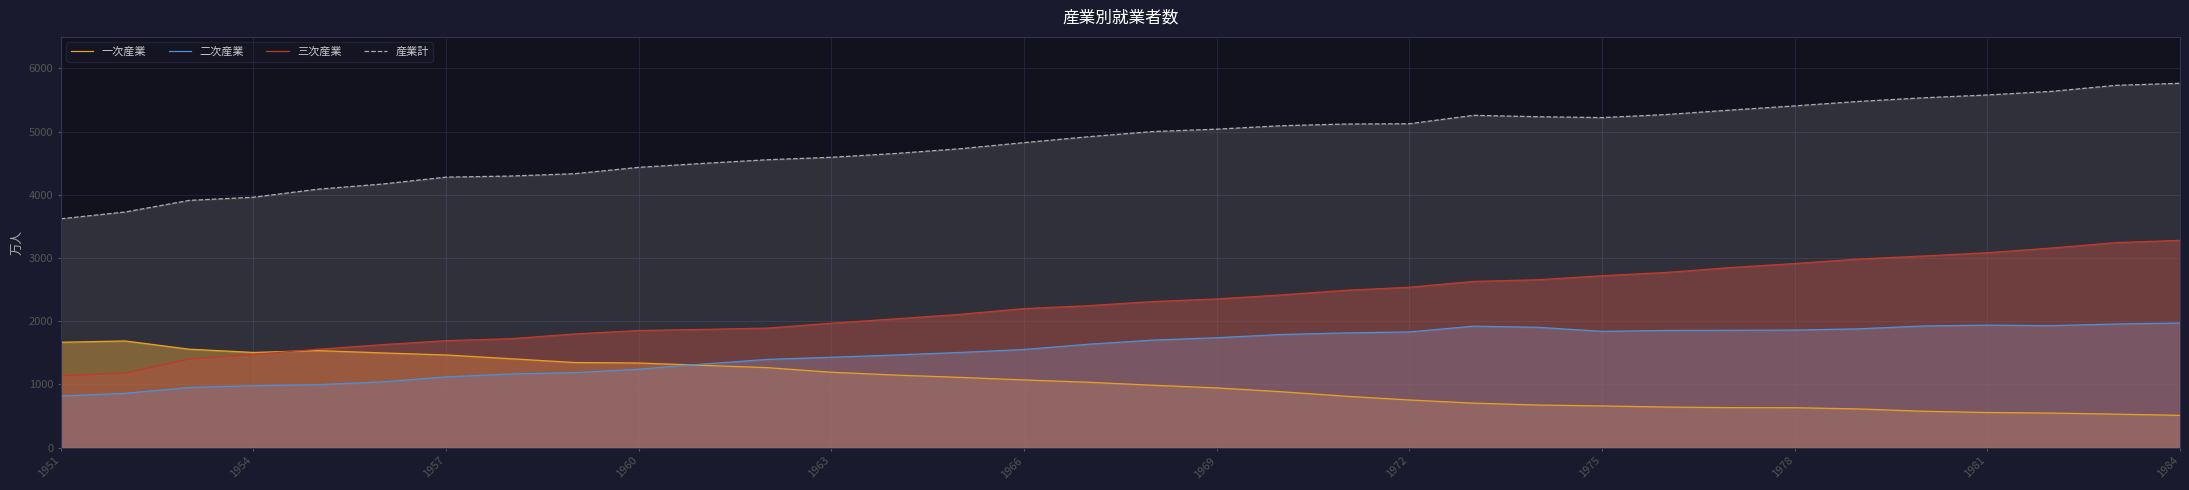

List the series in order of their peak value, highest first.

産業計, 三次産業, 二次産業, 一次産業